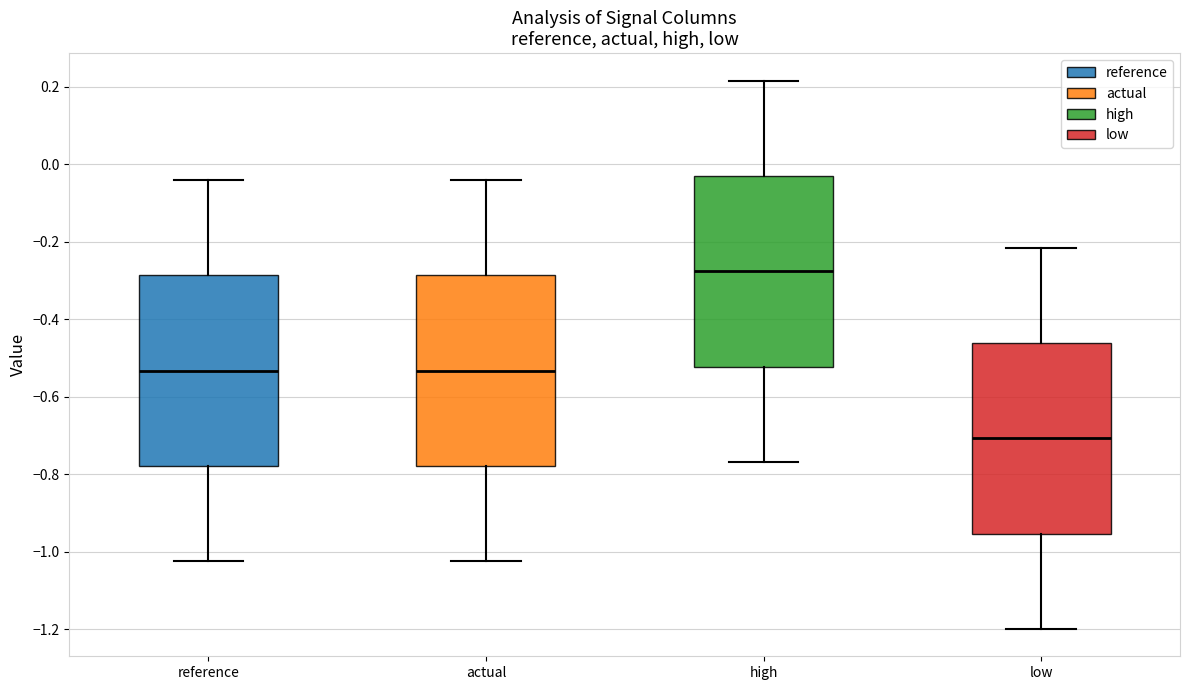

Which box has the lowest median line?

low